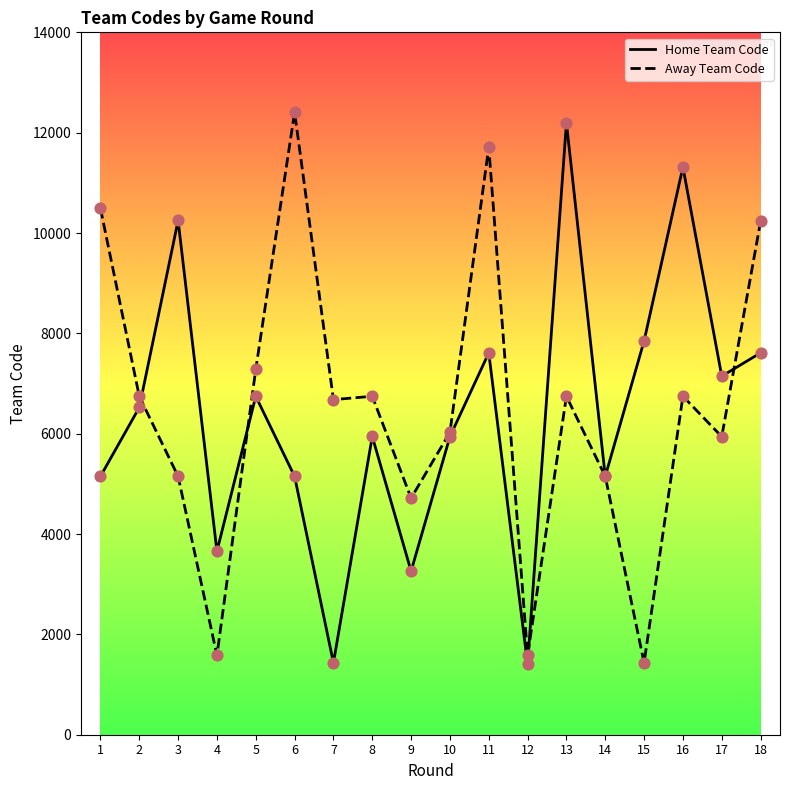

At which category is the sum across all series the highest?

11